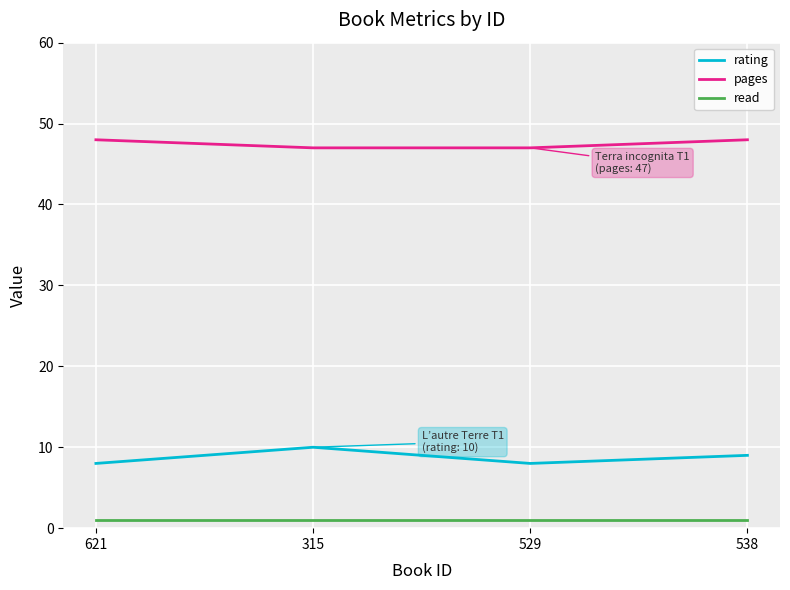

What is the sum of the pages values at 529 and 621?

95